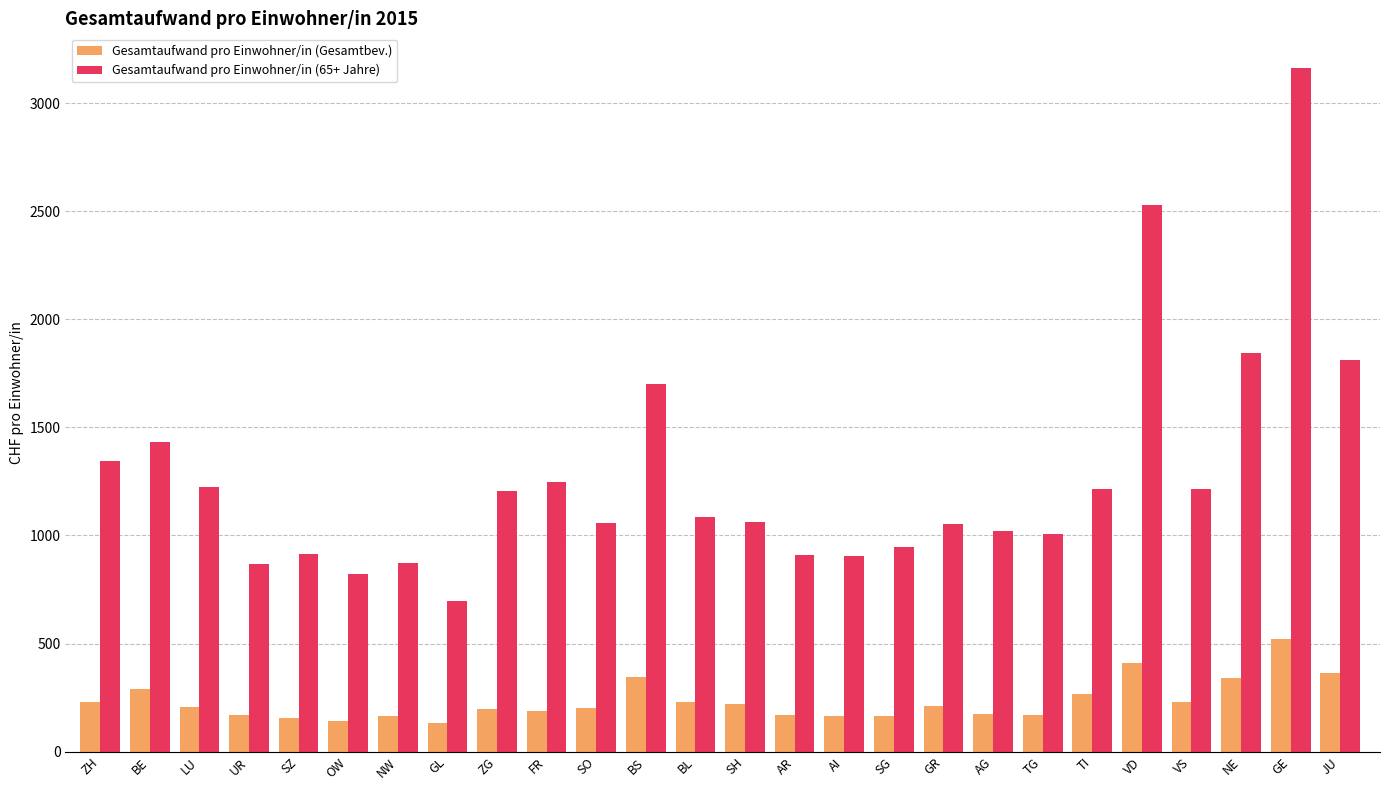

The value of Gesamtaufwand pro Einwohner/in (65+ Jahre) at ZH is 2164.4. True or false?

False